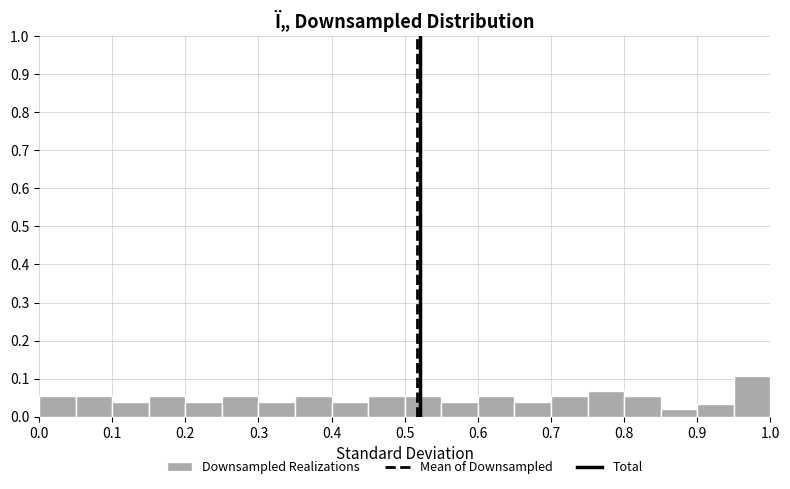

Reading left to right, list every bar in this chart as the range it spans on the x-axis followed by its height. The values are not printed on the chart, so give them approximately, as read against the axis.

0.00 to 0.05: 0.05
0.05 to 0.10: 0.05
0.10 to 0.15: 0.04
0.15 to 0.20: 0.05
0.20 to 0.25: 0.04
0.25 to 0.30: 0.05
0.30 to 0.35: 0.04
0.35 to 0.40: 0.05
0.40 to 0.45: 0.04
0.45 to 0.50: 0.05
0.50 to 0.55: 0.05
0.55 to 0.60: 0.04
0.60 to 0.65: 0.05
0.65 to 0.70: 0.04
0.70 to 0.75: 0.05
0.75 to 0.80: 0.07
0.80 to 0.85: 0.05
0.85 to 0.90: 0.02
0.90 to 0.95: 0.03
0.95 to 1.00: 0.11